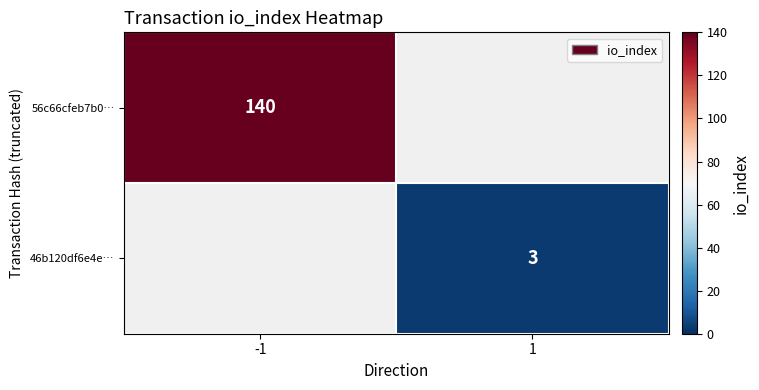

The value of 56c66cfeb7b0… at -1 is 61. True or false?

False